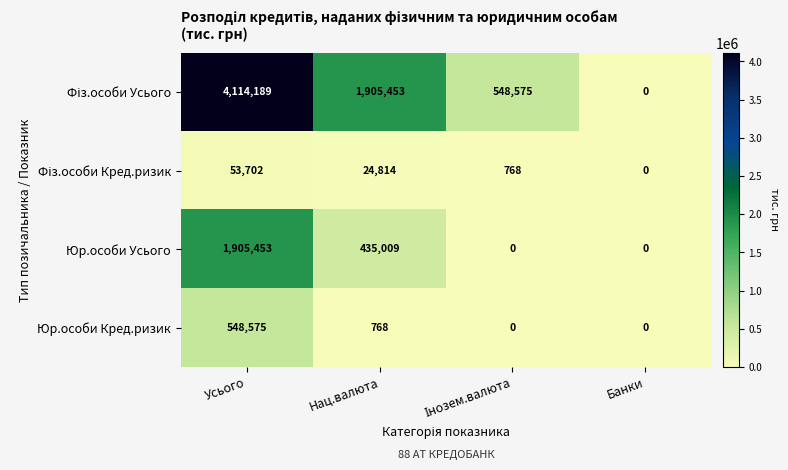

At which label is Юр.особи Усього closest to 952726?

Нац.валюта